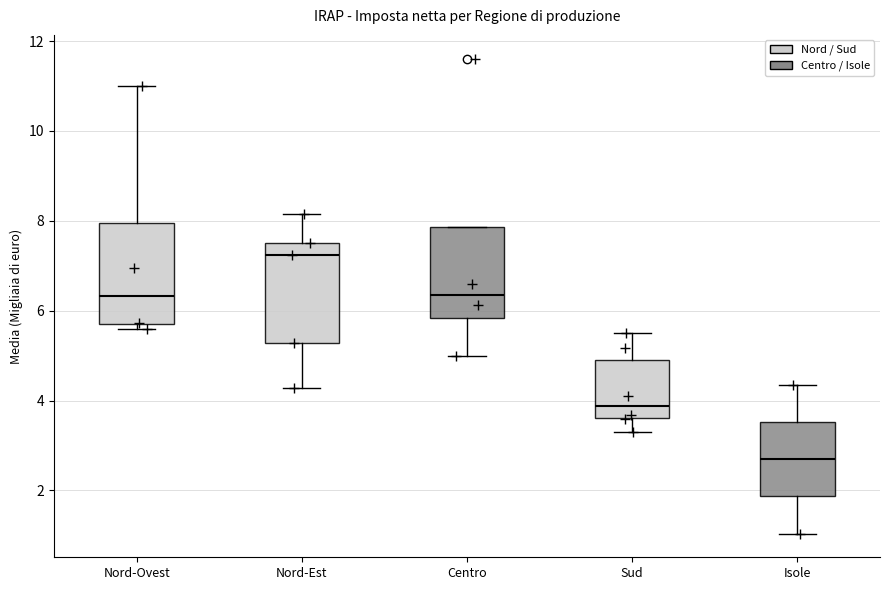

Which box's median line is the lowest?

Isole